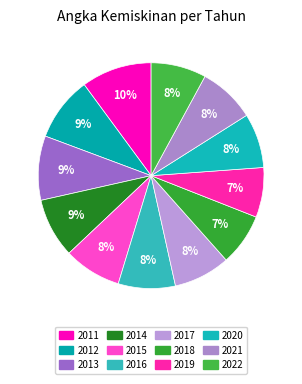

How many segments does this pie chart have?

12